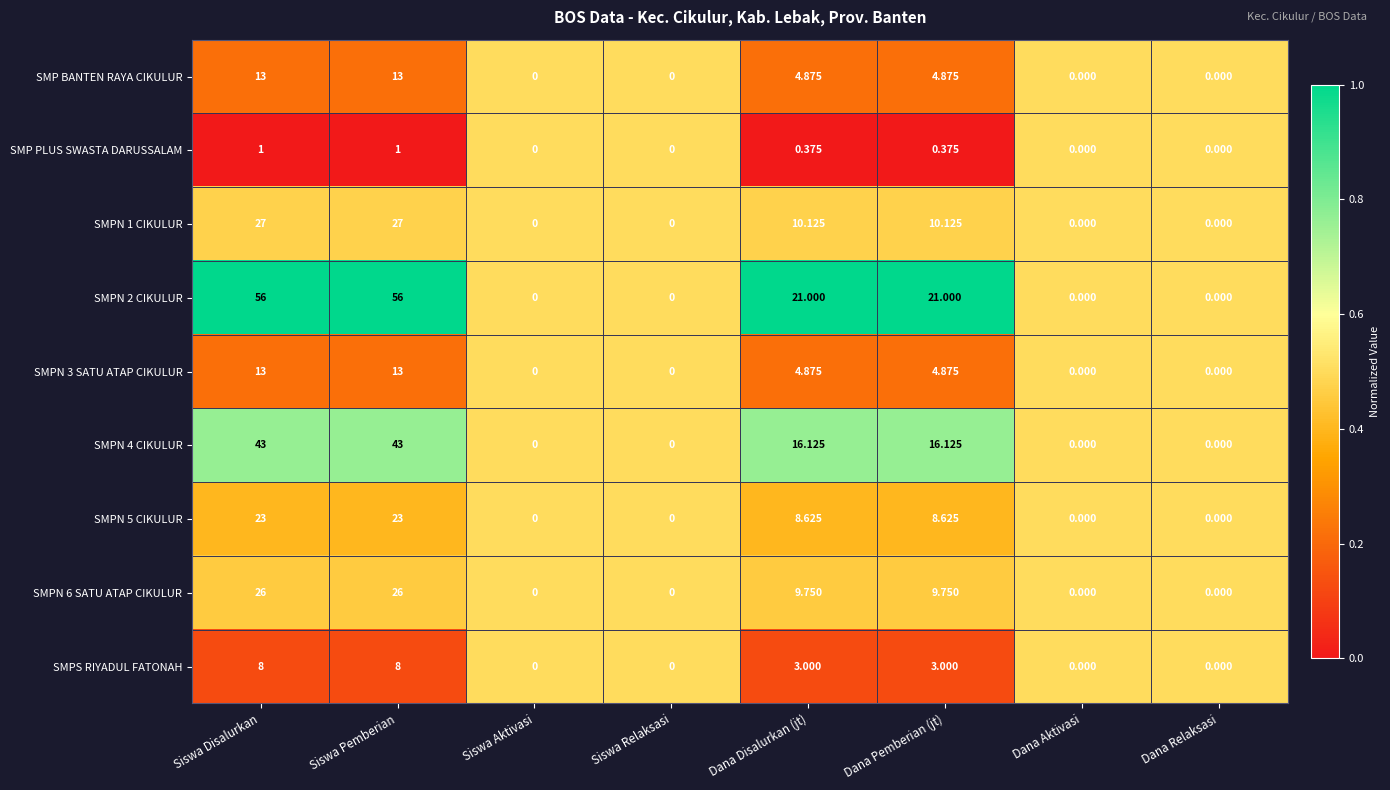

Reading left to right, what are all the values shown in this chart?

SMP BANTEN RAYA CIKULUR: Siswa Disalurkan=13.0	Siswa Pemberian=13.0	Siswa Aktivasi=0.0	Siswa Relaksasi=0.0	Dana Disalurkan (jt)=4.9	Dana Pemberian (jt)=4.9	Dana Aktivasi=0.0	Dana Relaksasi=0.0
SMP PLUS SWASTA DARUSSALAM: Siswa Disalurkan=1.0	Siswa Pemberian=1.0	Siswa Aktivasi=0.0	Siswa Relaksasi=0.0	Dana Disalurkan (jt)=0.4	Dana Pemberian (jt)=0.4	Dana Aktivasi=0.0	Dana Relaksasi=0.0
SMPN 1 CIKULUR: Siswa Disalurkan=27.0	Siswa Pemberian=27.0	Siswa Aktivasi=0.0	Siswa Relaksasi=0.0	Dana Disalurkan (jt)=10.1	Dana Pemberian (jt)=10.1	Dana Aktivasi=0.0	Dana Relaksasi=0.0
SMPN 2 CIKULUR: Siswa Disalurkan=56.0	Siswa Pemberian=56.0	Siswa Aktivasi=0.0	Siswa Relaksasi=0.0	Dana Disalurkan (jt)=21.0	Dana Pemberian (jt)=21.0	Dana Aktivasi=0.0	Dana Relaksasi=0.0
SMPN 3 SATU ATAP CIKULUR: Siswa Disalurkan=13.0	Siswa Pemberian=13.0	Siswa Aktivasi=0.0	Siswa Relaksasi=0.0	Dana Disalurkan (jt)=4.9	Dana Pemberian (jt)=4.9	Dana Aktivasi=0.0	Dana Relaksasi=0.0
SMPN 4 CIKULUR: Siswa Disalurkan=43.0	Siswa Pemberian=43.0	Siswa Aktivasi=0.0	Siswa Relaksasi=0.0	Dana Disalurkan (jt)=16.1	Dana Pemberian (jt)=16.1	Dana Aktivasi=0.0	Dana Relaksasi=0.0
SMPN 5 CIKULUR: Siswa Disalurkan=23.0	Siswa Pemberian=23.0	Siswa Aktivasi=0.0	Siswa Relaksasi=0.0	Dana Disalurkan (jt)=8.6	Dana Pemberian (jt)=8.6	Dana Aktivasi=0.0	Dana Relaksasi=0.0
SMPN 6 SATU ATAP CIKULUR: Siswa Disalurkan=26.0	Siswa Pemberian=26.0	Siswa Aktivasi=0.0	Siswa Relaksasi=0.0	Dana Disalurkan (jt)=9.8	Dana Pemberian (jt)=9.8	Dana Aktivasi=0.0	Dana Relaksasi=0.0
SMPS RIYADUL FATONAH: Siswa Disalurkan=8.0	Siswa Pemberian=8.0	Siswa Aktivasi=0.0	Siswa Relaksasi=0.0	Dana Disalurkan (jt)=3.0	Dana Pemberian (jt)=3.0	Dana Aktivasi=0.0	Dana Relaksasi=0.0